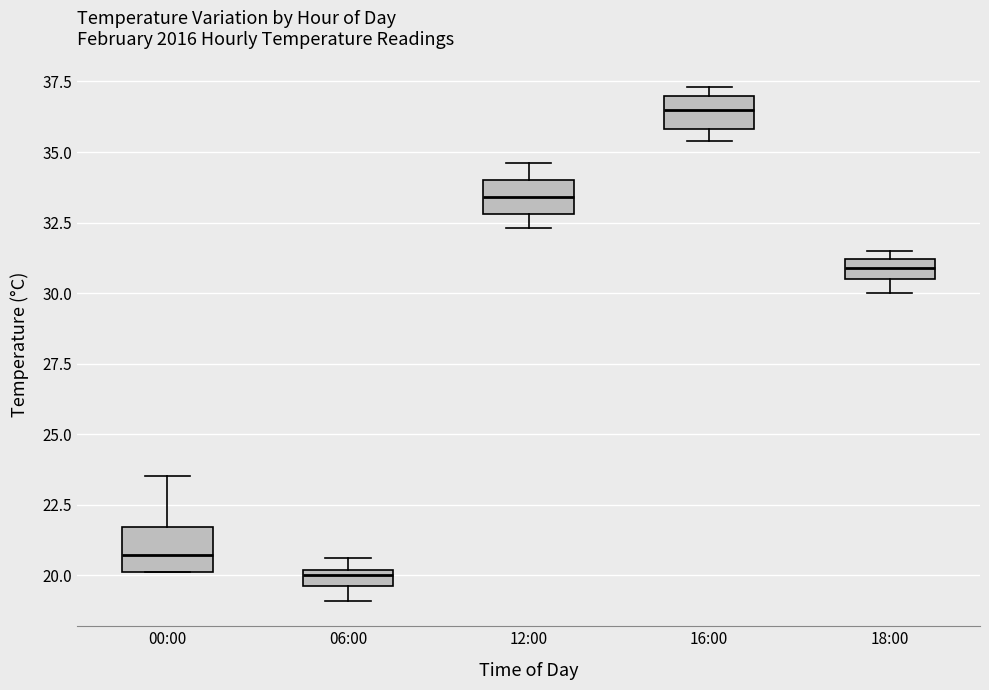

Which box has the lowest median line?

06:00